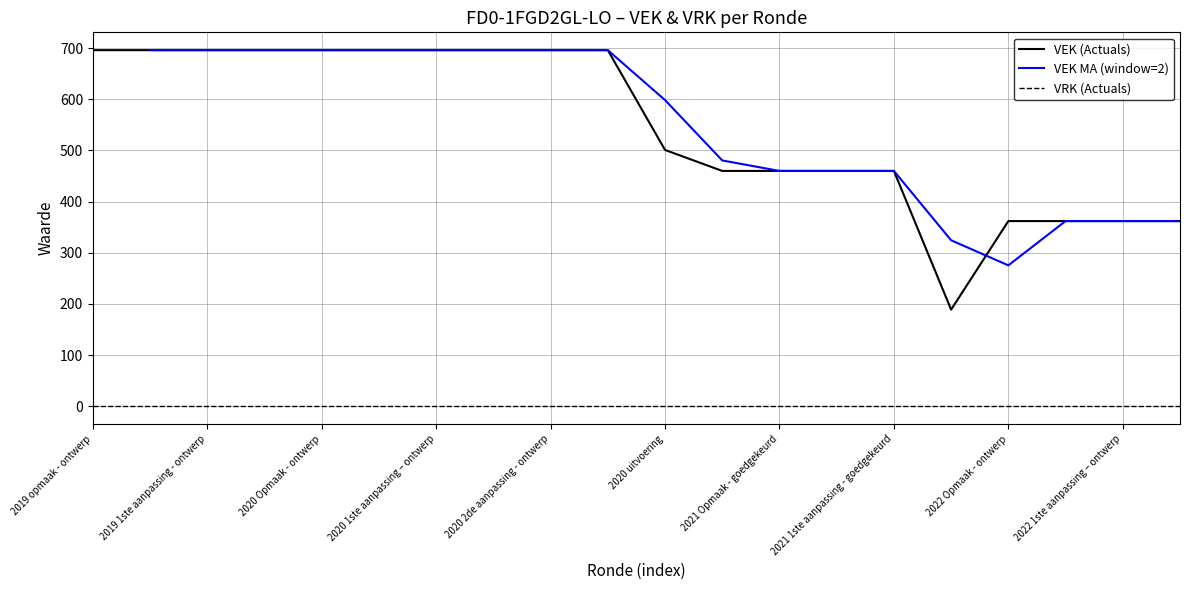

List the labels in order of value, largest first.

2019 opmaak - ontwerp, 2019 opmaak - goedgekeurd, 2019 1ste aanpassing - ontwerp, 2019 1ste aanpassing – goedgekeurd, 2020 Opmaak - ontwerp, 2020 Opmaak - goedgekeurd, 2020 1ste aanpassing – ontwerp, 2020 1ste aanpassing - goedgekeurd, 2020 2de aanpassing - ontwerp, 2020 2de aanpassing - goedgekeurd, 2020 uitvoering, 2021 Opmaak - ontwerp, 2021 Opmaak - goedgekeurd, 2021 1ste aanpassing – ontwerp, 2021 1ste aanpassing - goedgekeurd, 2022 Opmaak - ontwerp, 2022 Opmaak - goedgekeurd, 2022 1ste aanpassing – ontwerp, 2022 1ste aanpassing – goedgekeurd, 2021 uitvoering